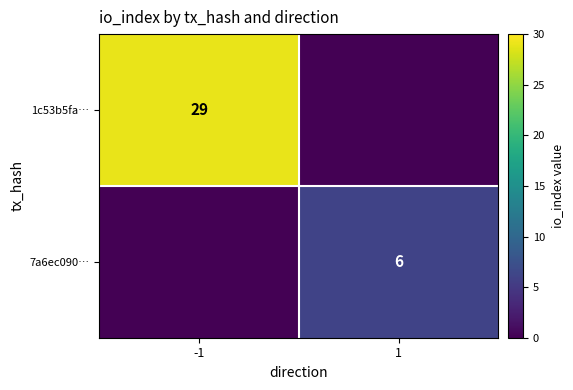

The value of 1c53b5fa… at -1 is 47. True or false?

False